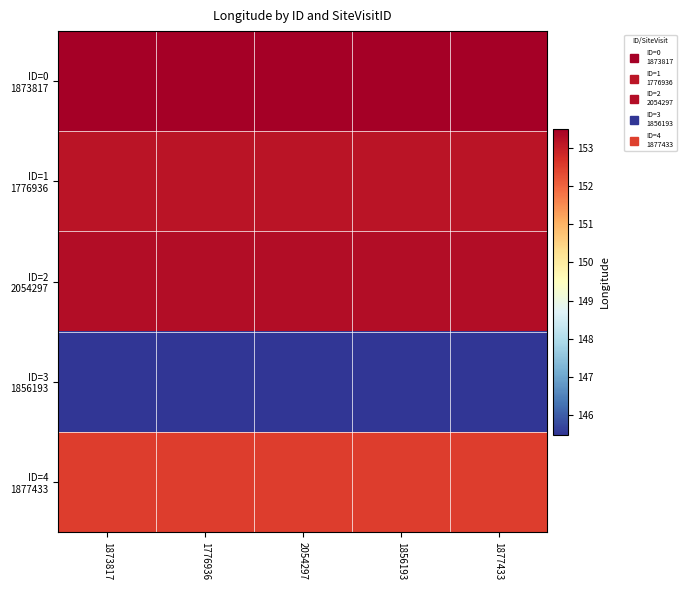

List the series in order of their peak value, lowest first.

ID=3 1856193, ID=4 1877433, ID=1 1776936, ID=2 2054297, ID=0 1873817